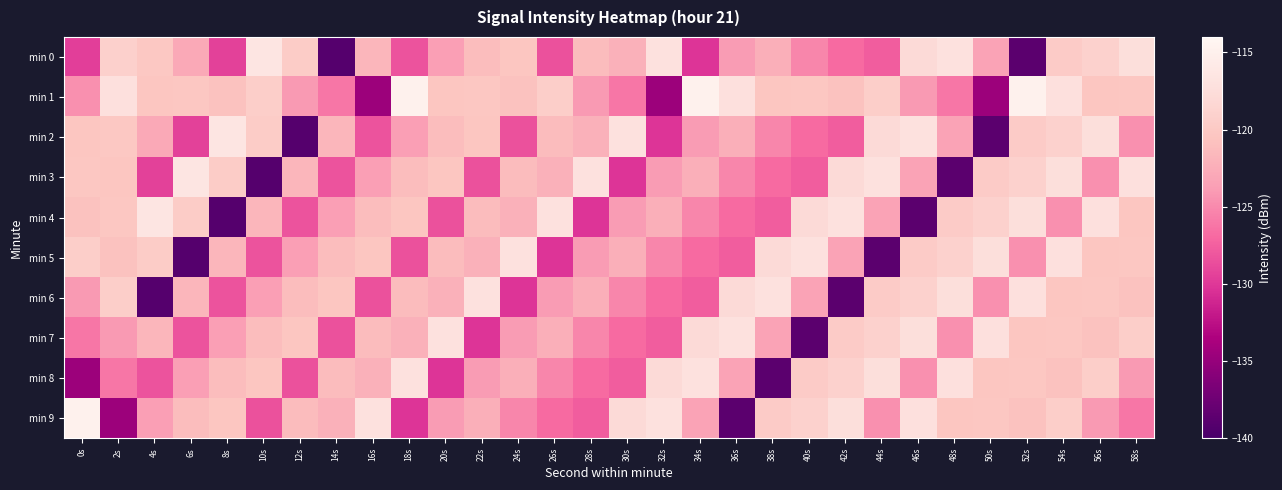

Which category has the highest value across all series?

18s